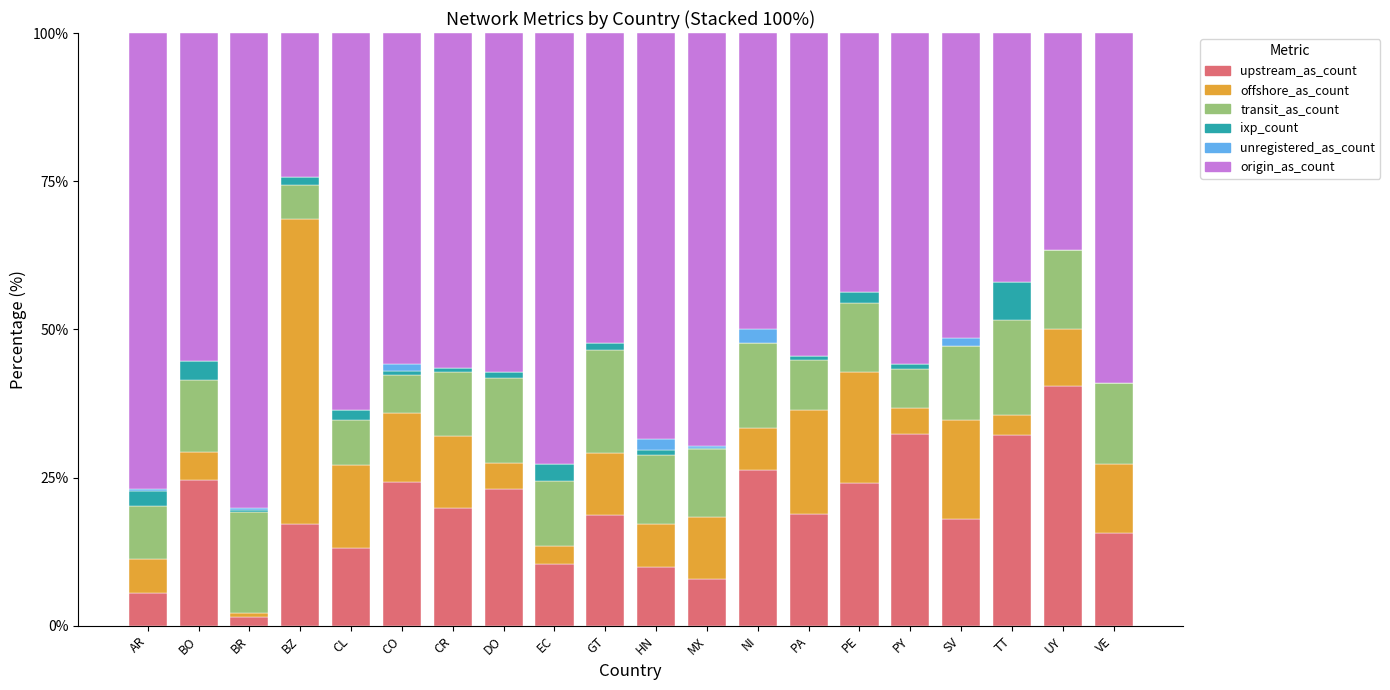

At which label does upstream_as_count reach its peak?

UY